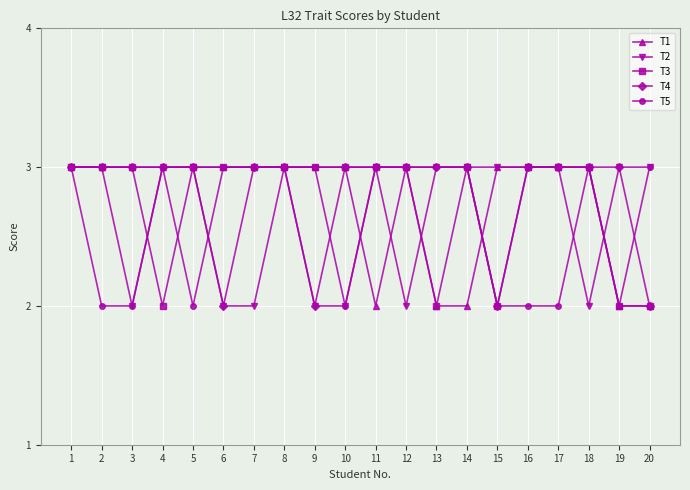

True or false: T3 has a value of 2 at 11.

False